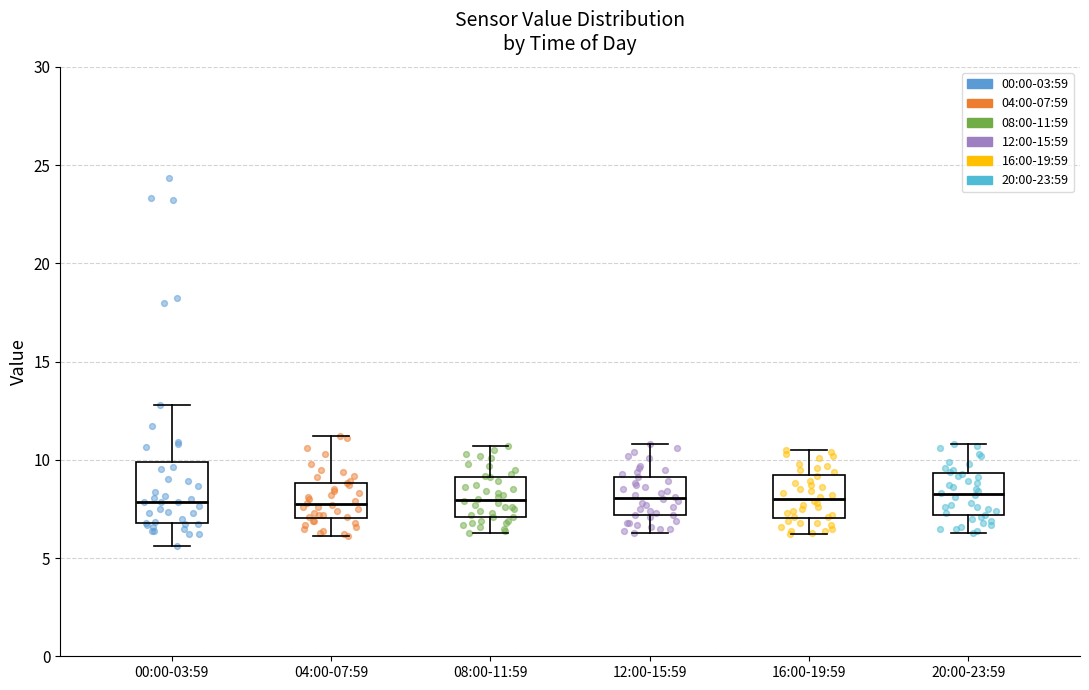

Comparing the boxes themselves (not the whiskers), which one is the tallest?

00:00-03:59